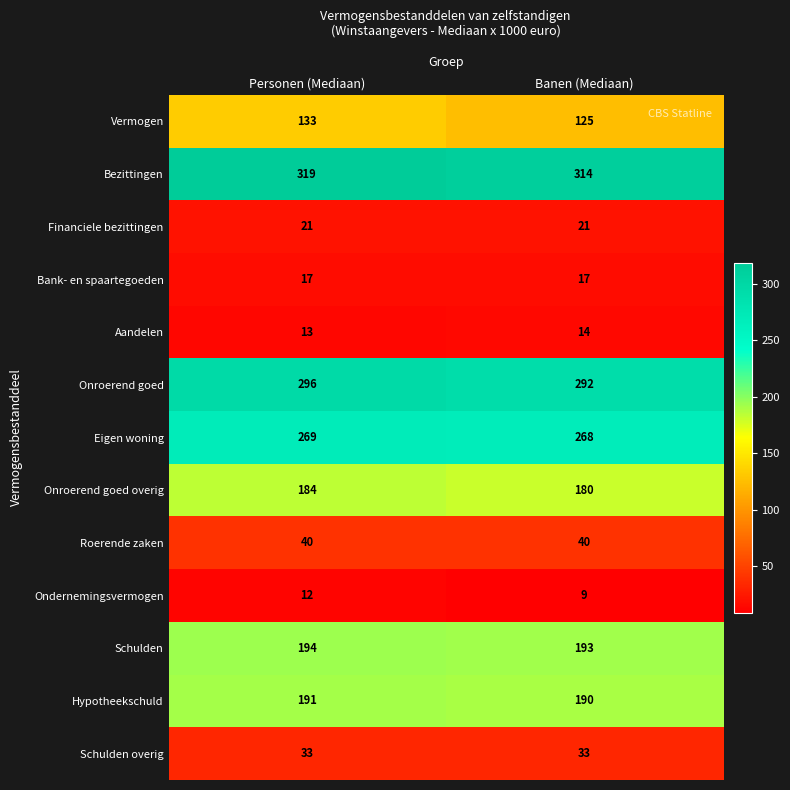

Reading left to right, extract all data points from this chart.

Vermogen: Personen (Mediaan)=133	Banen (Mediaan)=125
Bezittingen: Personen (Mediaan)=319	Banen (Mediaan)=314
Financiele bezittingen: Personen (Mediaan)=21	Banen (Mediaan)=21
Bank- en spaartegoeden: Personen (Mediaan)=17	Banen (Mediaan)=17
Aandelen: Personen (Mediaan)=13	Banen (Mediaan)=14
Onroerend goed: Personen (Mediaan)=296	Banen (Mediaan)=292
Eigen woning: Personen (Mediaan)=269	Banen (Mediaan)=268
Onroerend goed overig: Personen (Mediaan)=184	Banen (Mediaan)=180
Roerende zaken: Personen (Mediaan)=40	Banen (Mediaan)=40
Ondernemingsvermogen: Personen (Mediaan)=12	Banen (Mediaan)=9
Schulden: Personen (Mediaan)=194	Banen (Mediaan)=193
Hypotheekschuld: Personen (Mediaan)=191	Banen (Mediaan)=190
Schulden overig: Personen (Mediaan)=33	Banen (Mediaan)=33